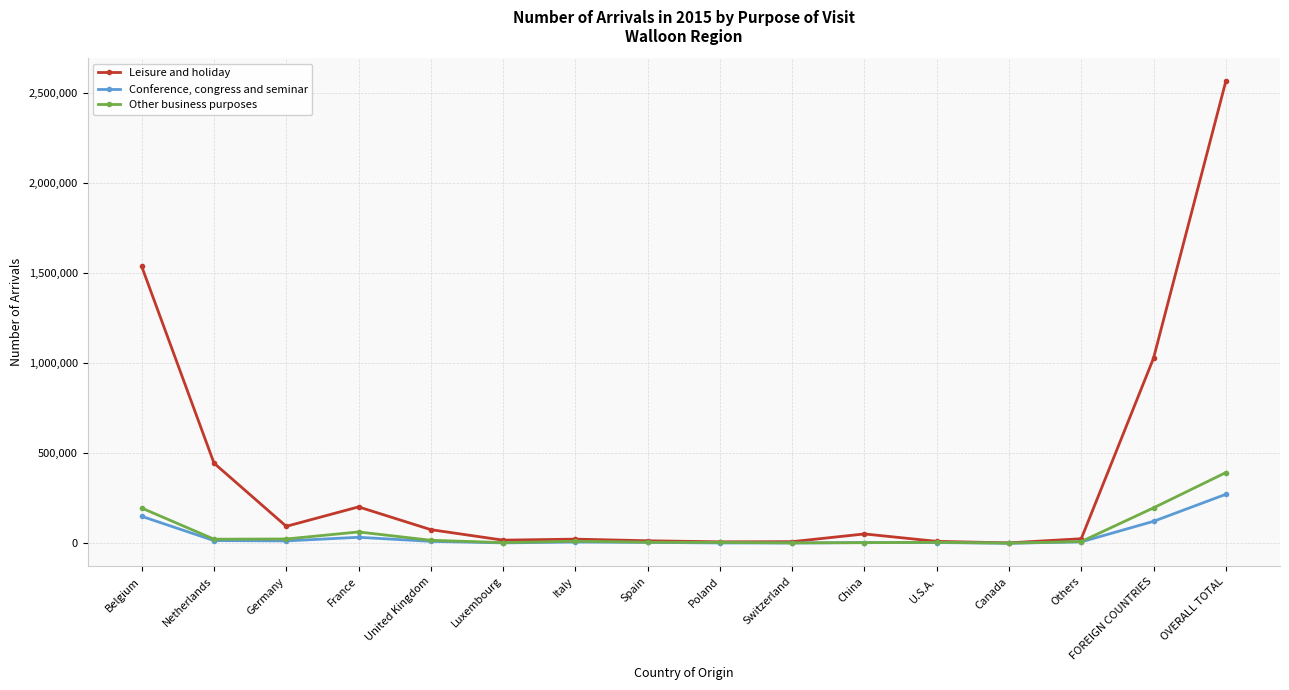

Which series has the largest range (max minus min)?

Leisure and holiday